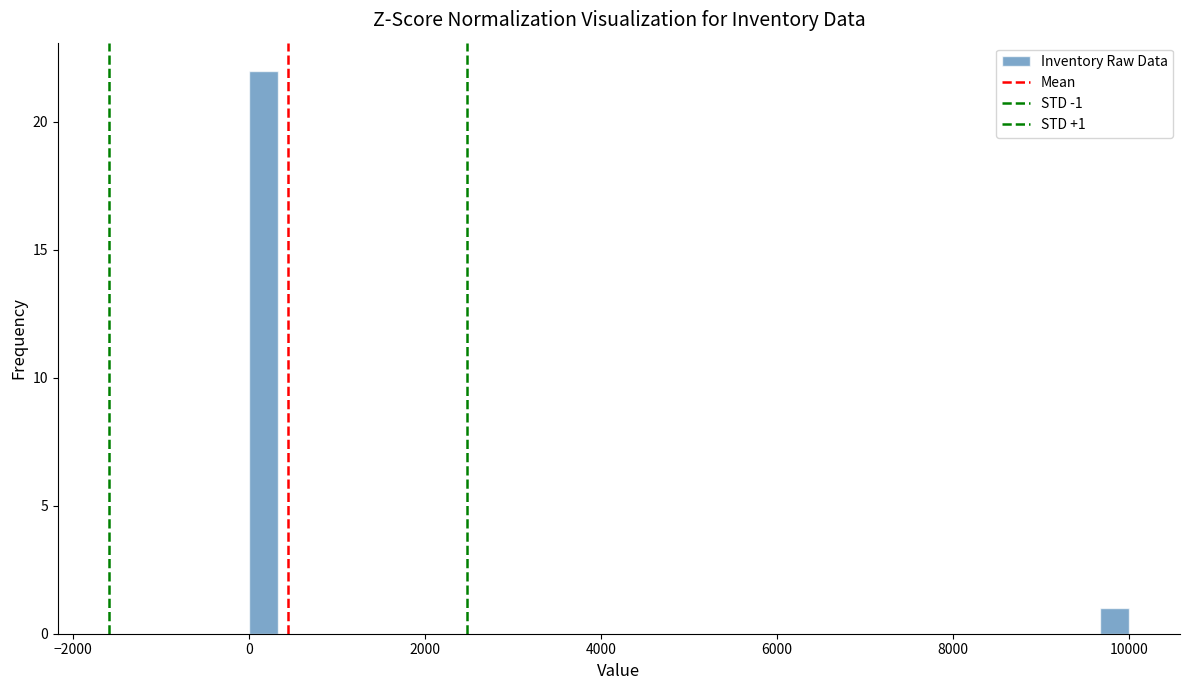

Read against the x-axis, roughly where is the centre of the tallest bar?

200